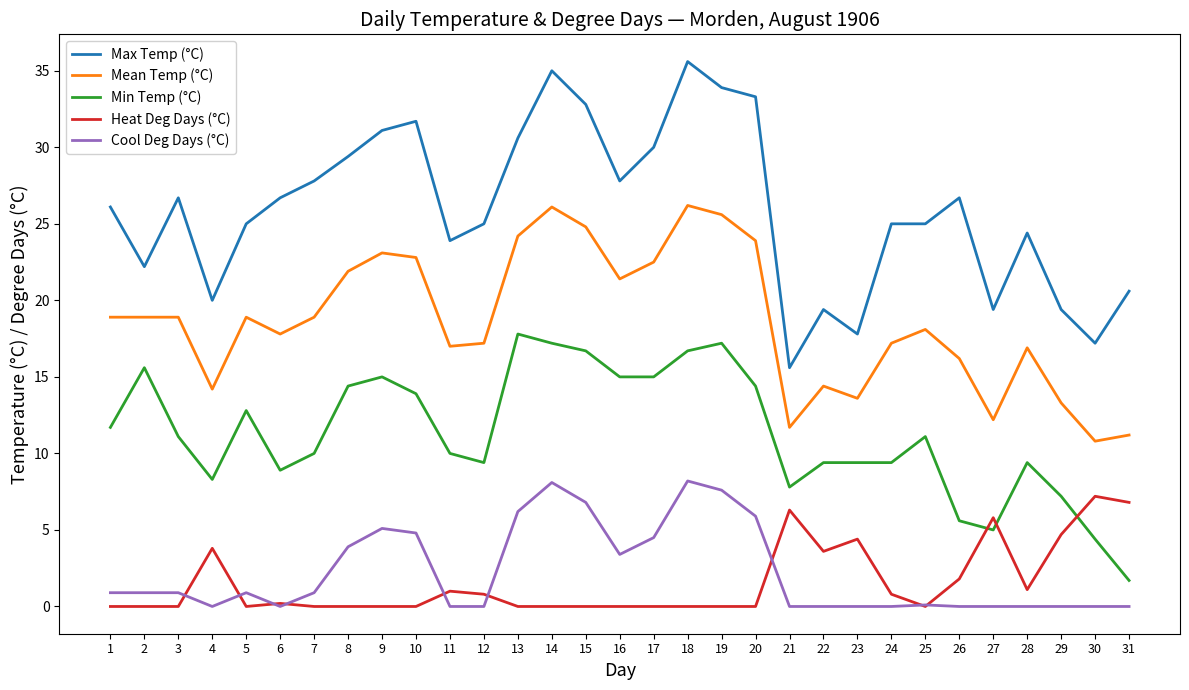

The Min Temp (°C) series shows 24.1 at 16. True or false?

False